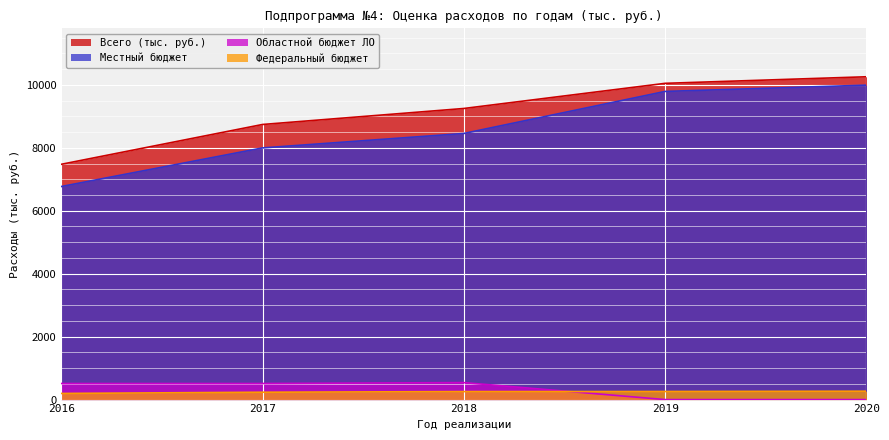

What is the value of the Федеральный бюджет point at the 2nd from the left?

233.7